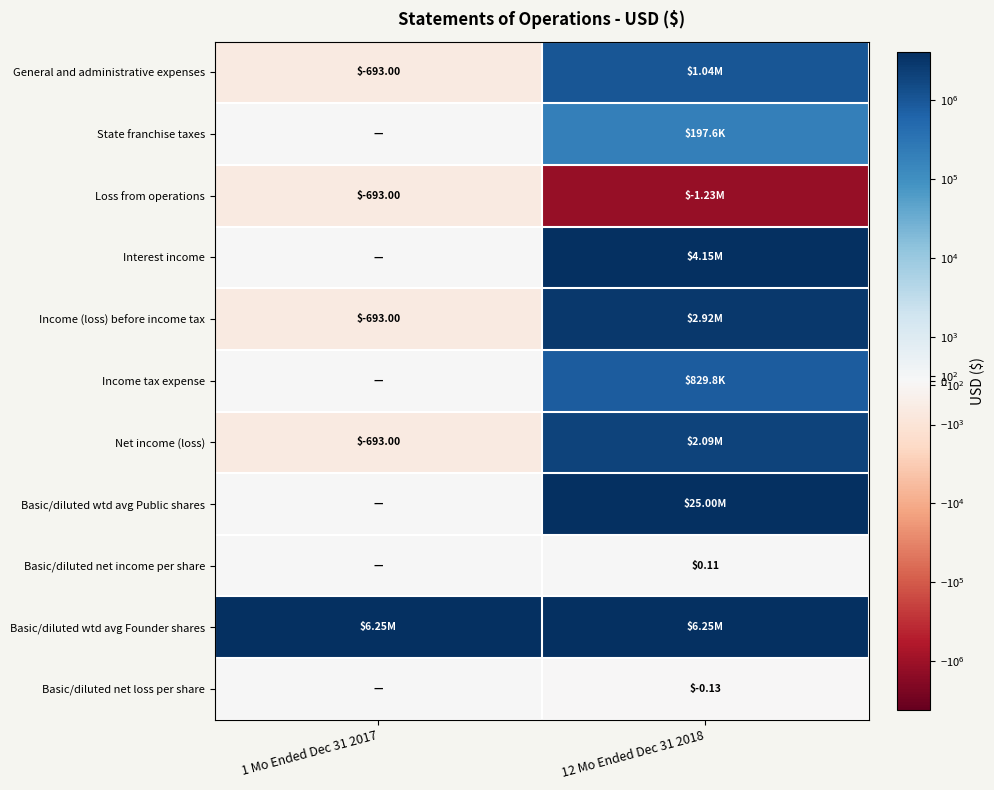

How many series are shown in this chart?

11